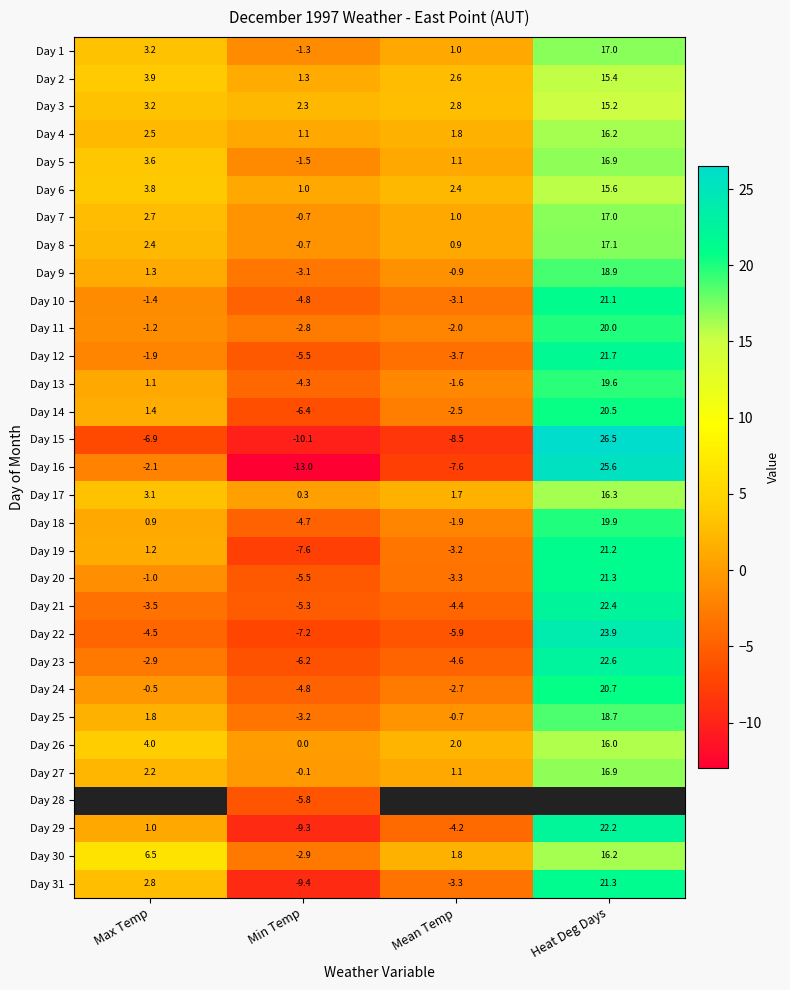

At which category does the chart reach its peak across all series?

Heat Deg Days